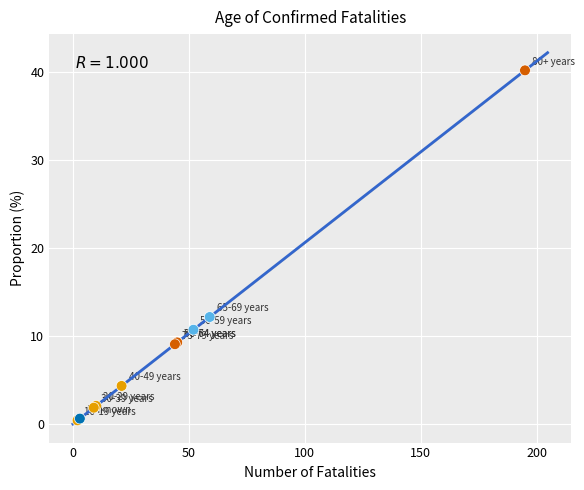

What Y value in the scatter plot is closest to 20?

12.2